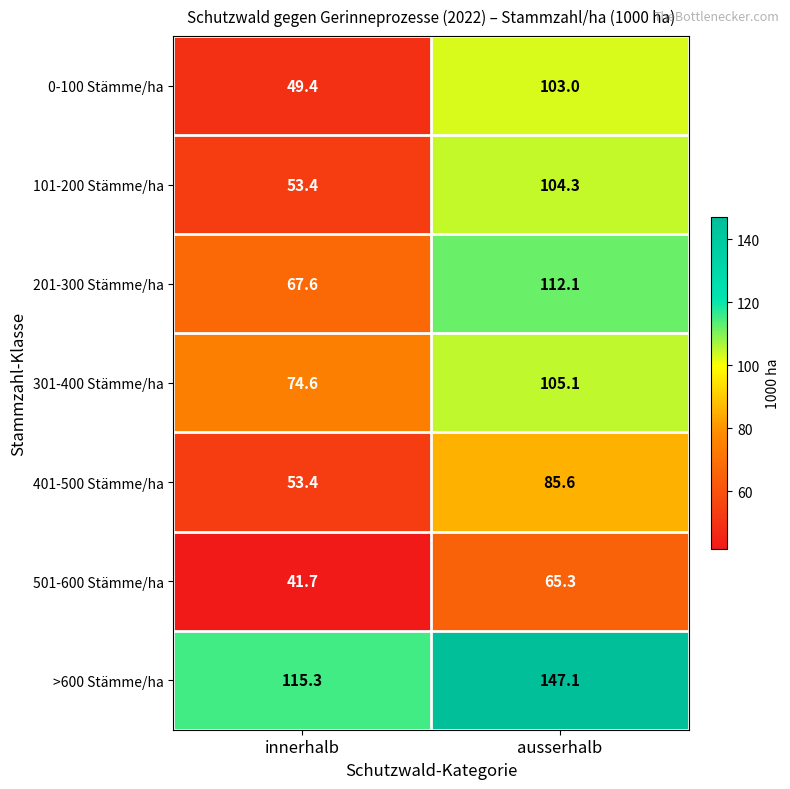

What is the smallest value displayed?

41.7